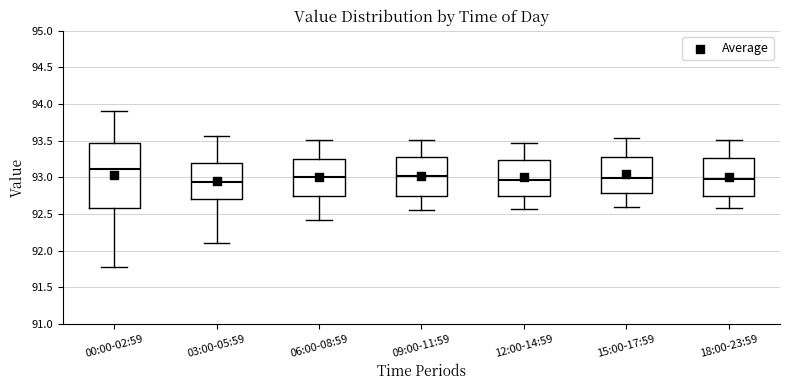

Reading left to right, transcribe this box plot: for each box, give where its median line is, the range the box spans, and where its two whiskers end, as read against the y-axis. The values are not printed on the chart, so give them approximately, as read against the axis.

00:00-02:59: median 93.10, box 92.60 to 93.45, whiskers 91.75 to 93.90
03:00-05:59: median 92.95, box 92.70 to 93.20, whiskers 92.10 to 93.55
06:00-08:59: median 93.00, box 92.75 to 93.25, whiskers 92.40 to 93.50
09:00-11:59: median 93.00, box 92.75 to 93.30, whiskers 92.55 to 93.50
12:00-14:59: median 92.95, box 92.75 to 93.25, whiskers 92.55 to 93.45
15:00-17:59: median 93.00, box 92.80 to 93.30, whiskers 92.60 to 93.55
18:00-23:59: median 93.00, box 92.75 to 93.25, whiskers 92.60 to 93.50